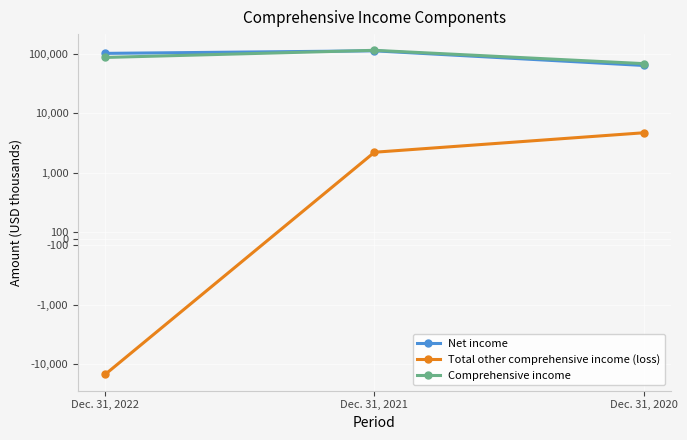

What is the difference between the highest and lowest values at Dec. 31, 2021?

112974